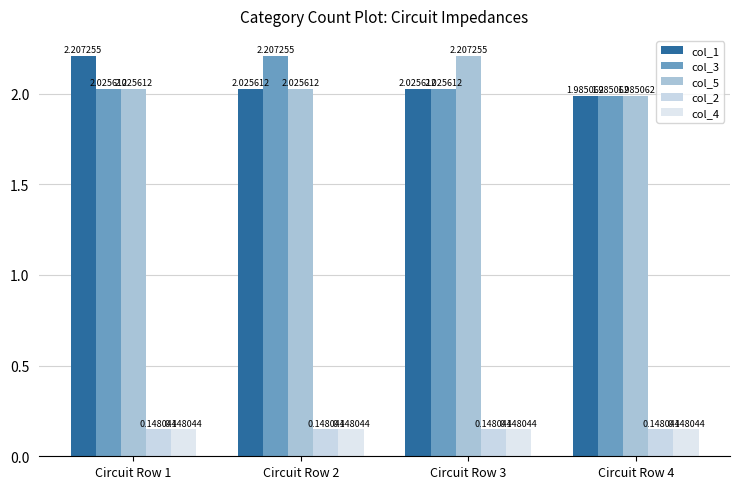

Is it true that col_1 equals 2.7 at Circuit Row 4?

False